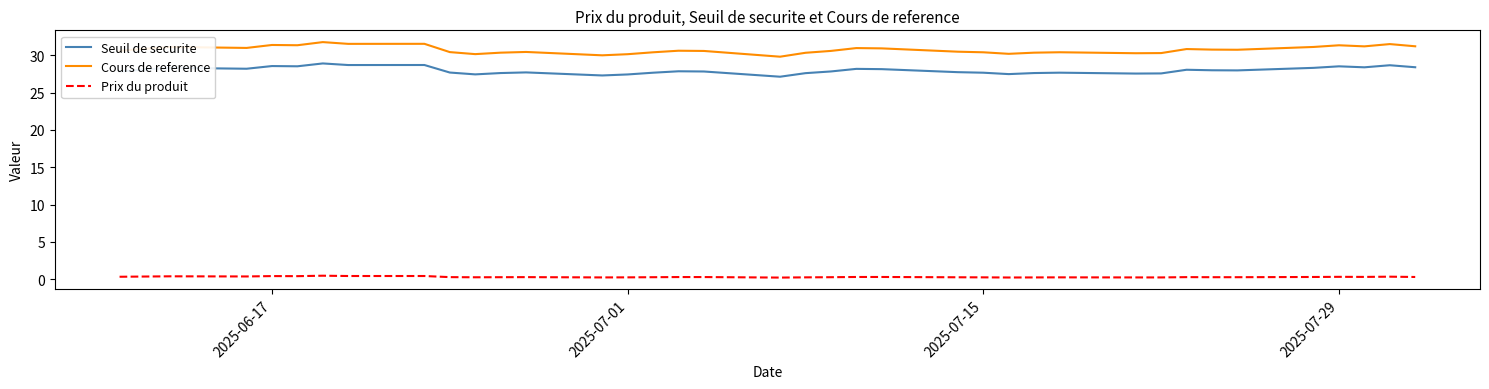

Which series has the largest total across all categories?

Cours de reference